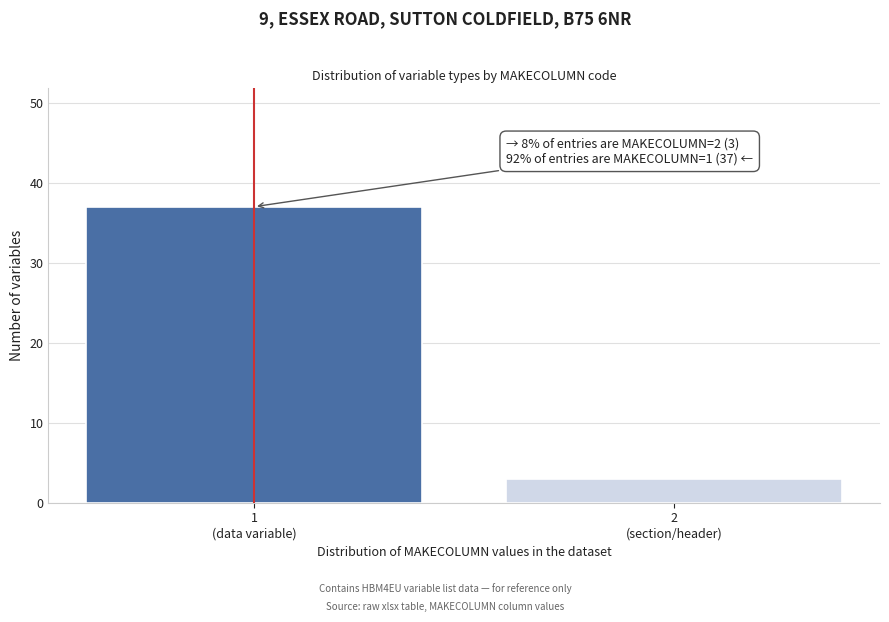

Reading right to left, extract all data points from this chart.

3	37